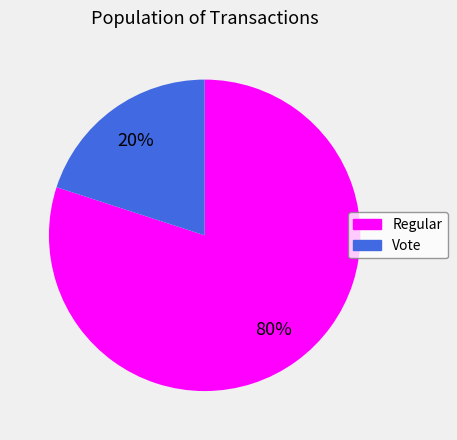

To the nearest percent, what is the difference between the Regular and Vote slice percentages?

60%